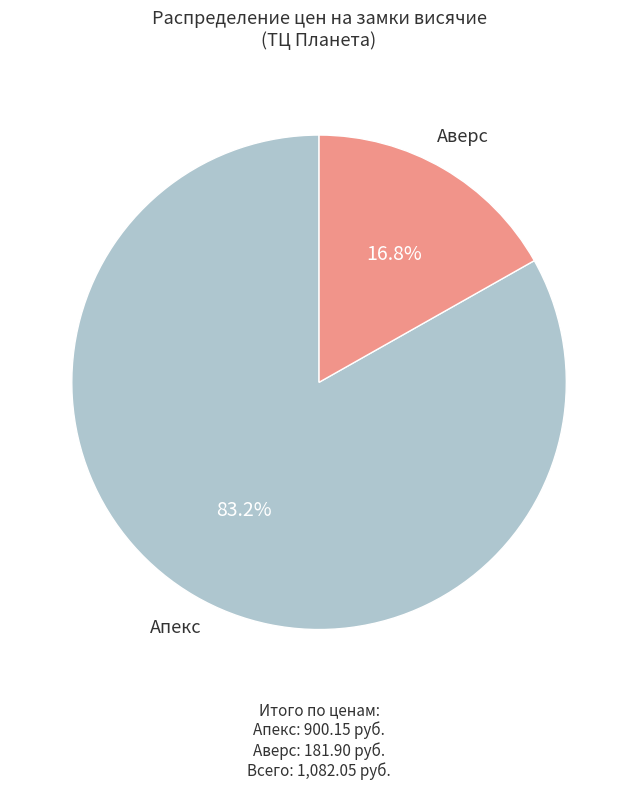

What is the largest slice in the pie chart?

Апекс